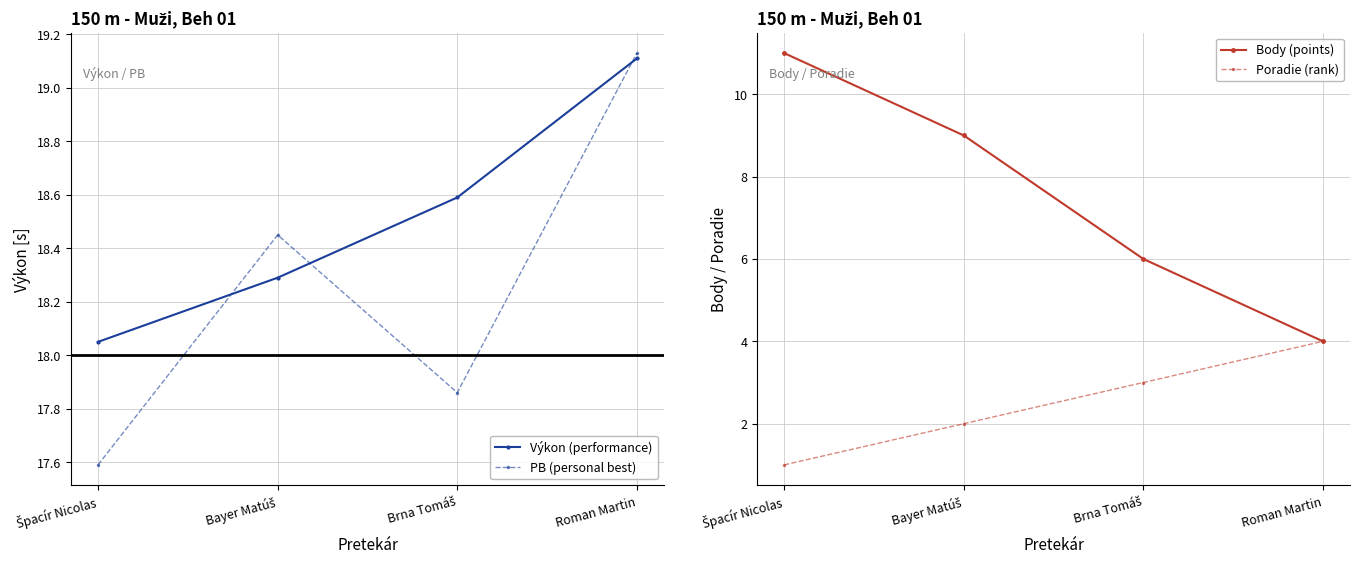

What is the lowest value of the Poradie (rank) series?

1